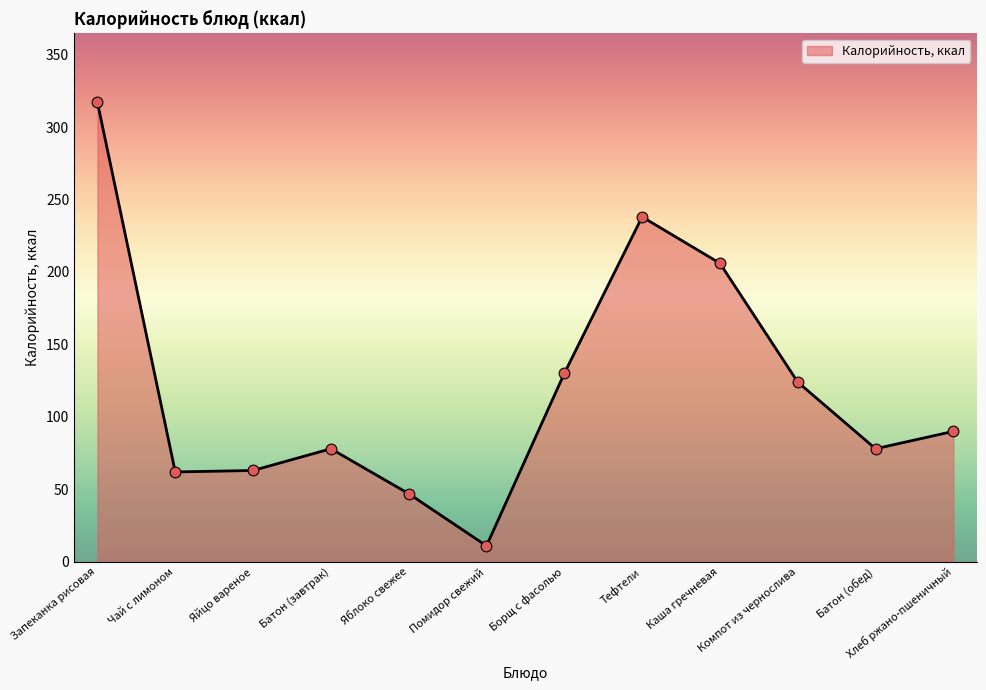

Approximately how many times larger is the value at Яблоко свежее compared to Запеканка рисовая?

0.1